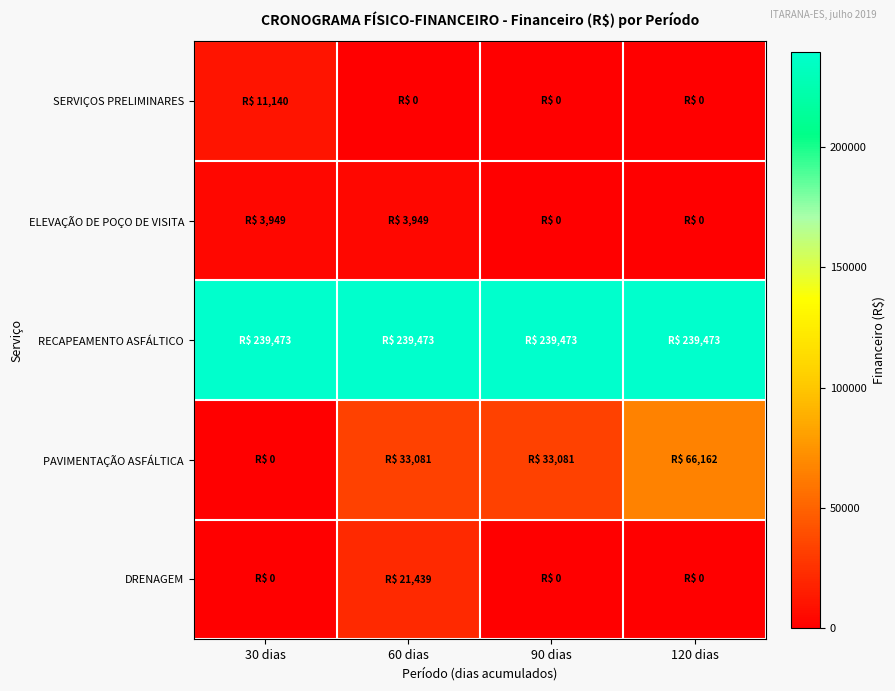

Which series has the largest total across all categories?

RECAPEAMENTO ASFÁLTICO